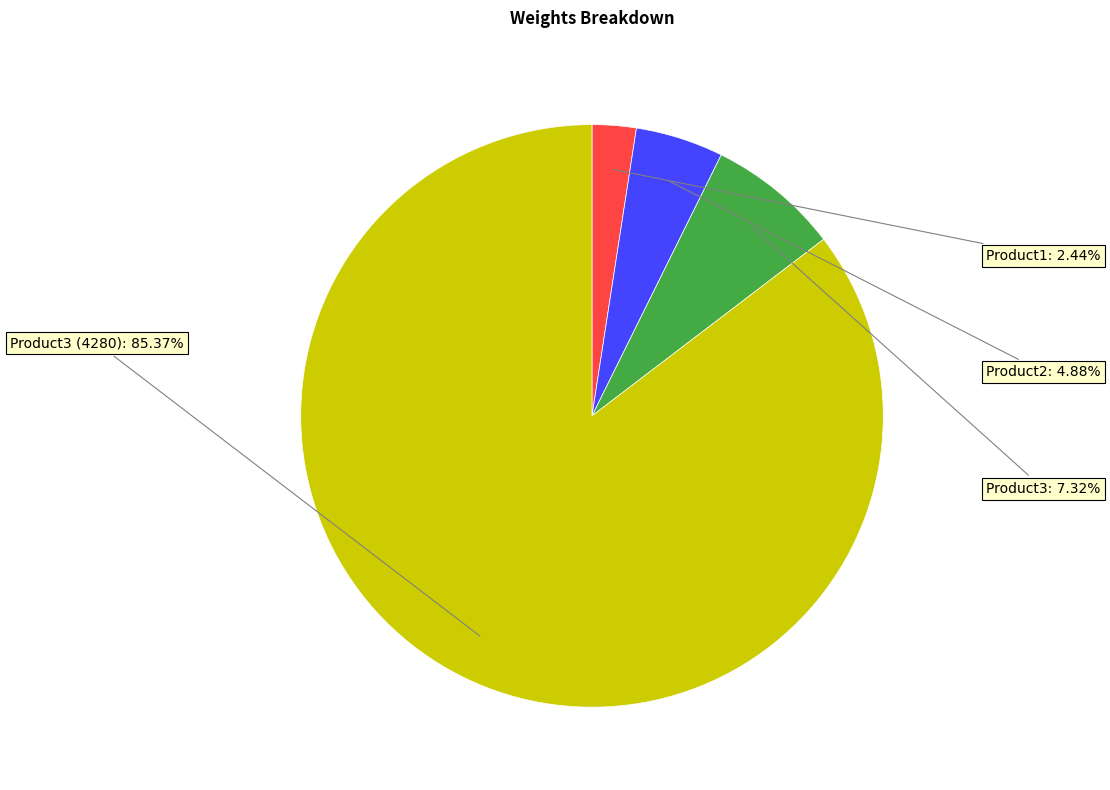

Which category has the biggest portion of the pie?

Product3 (4280)